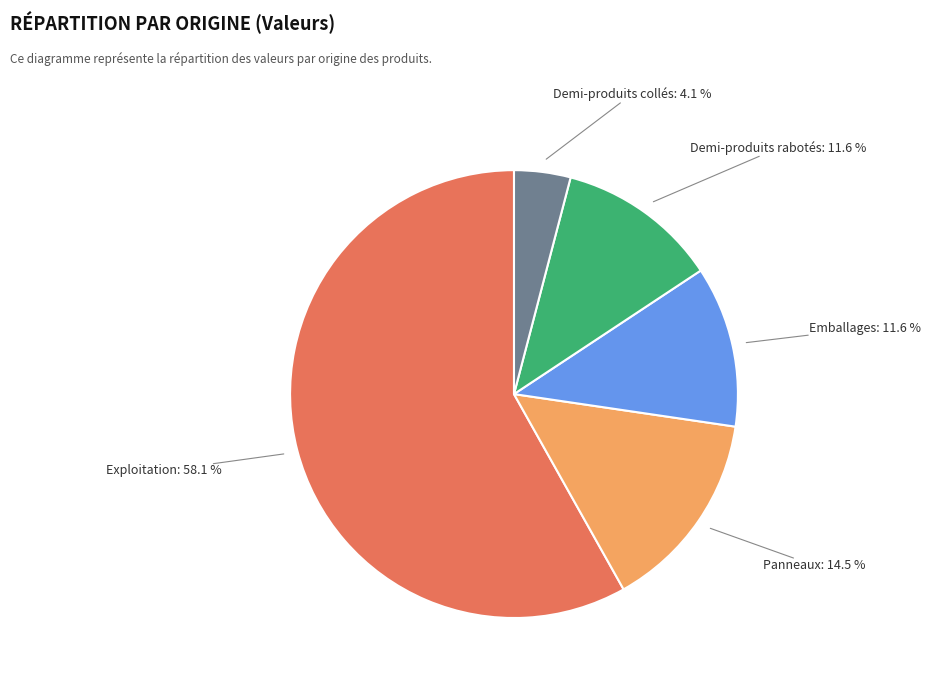

What is the ratio of the value at Demi-produits rabotés to the value at Exploitation?

0.2